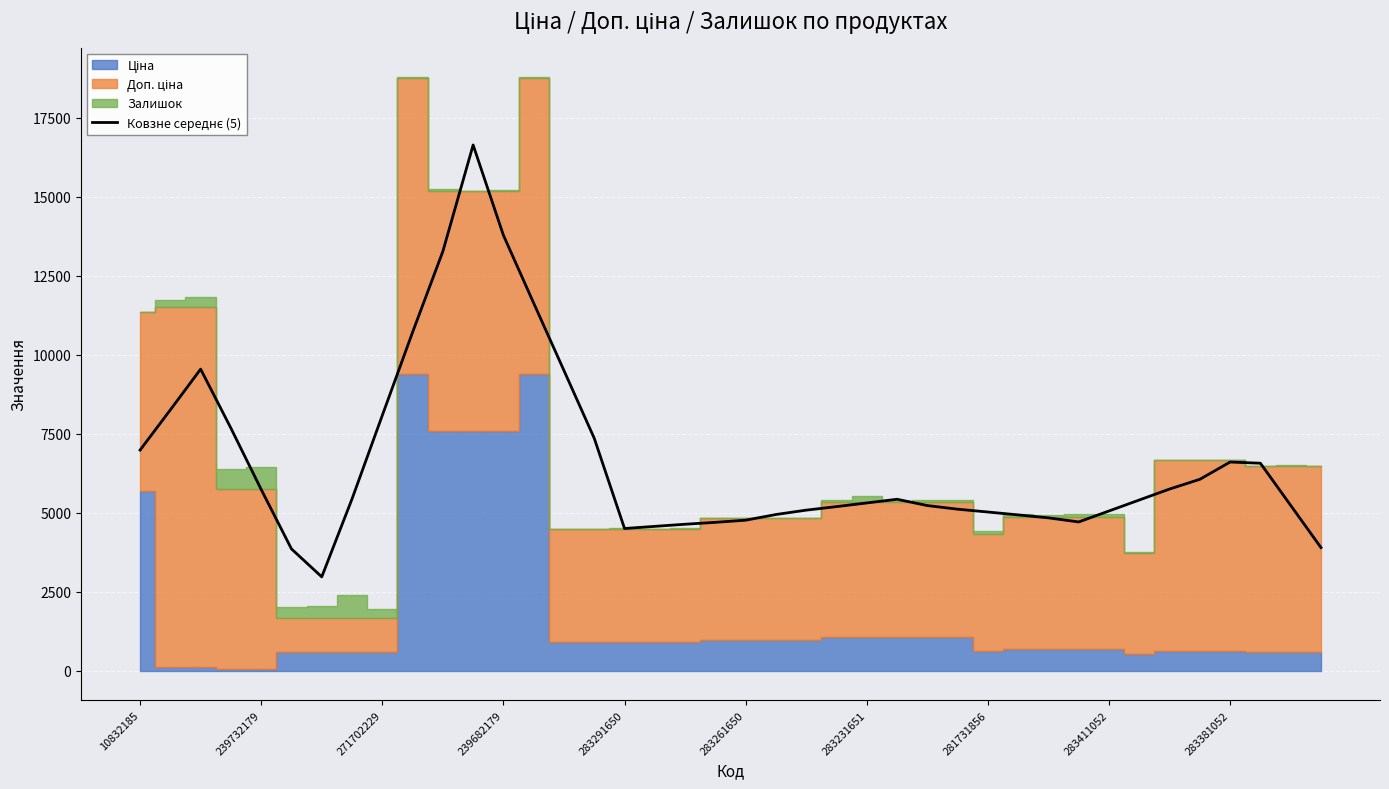

Where does the data first go above 5400?

10832185